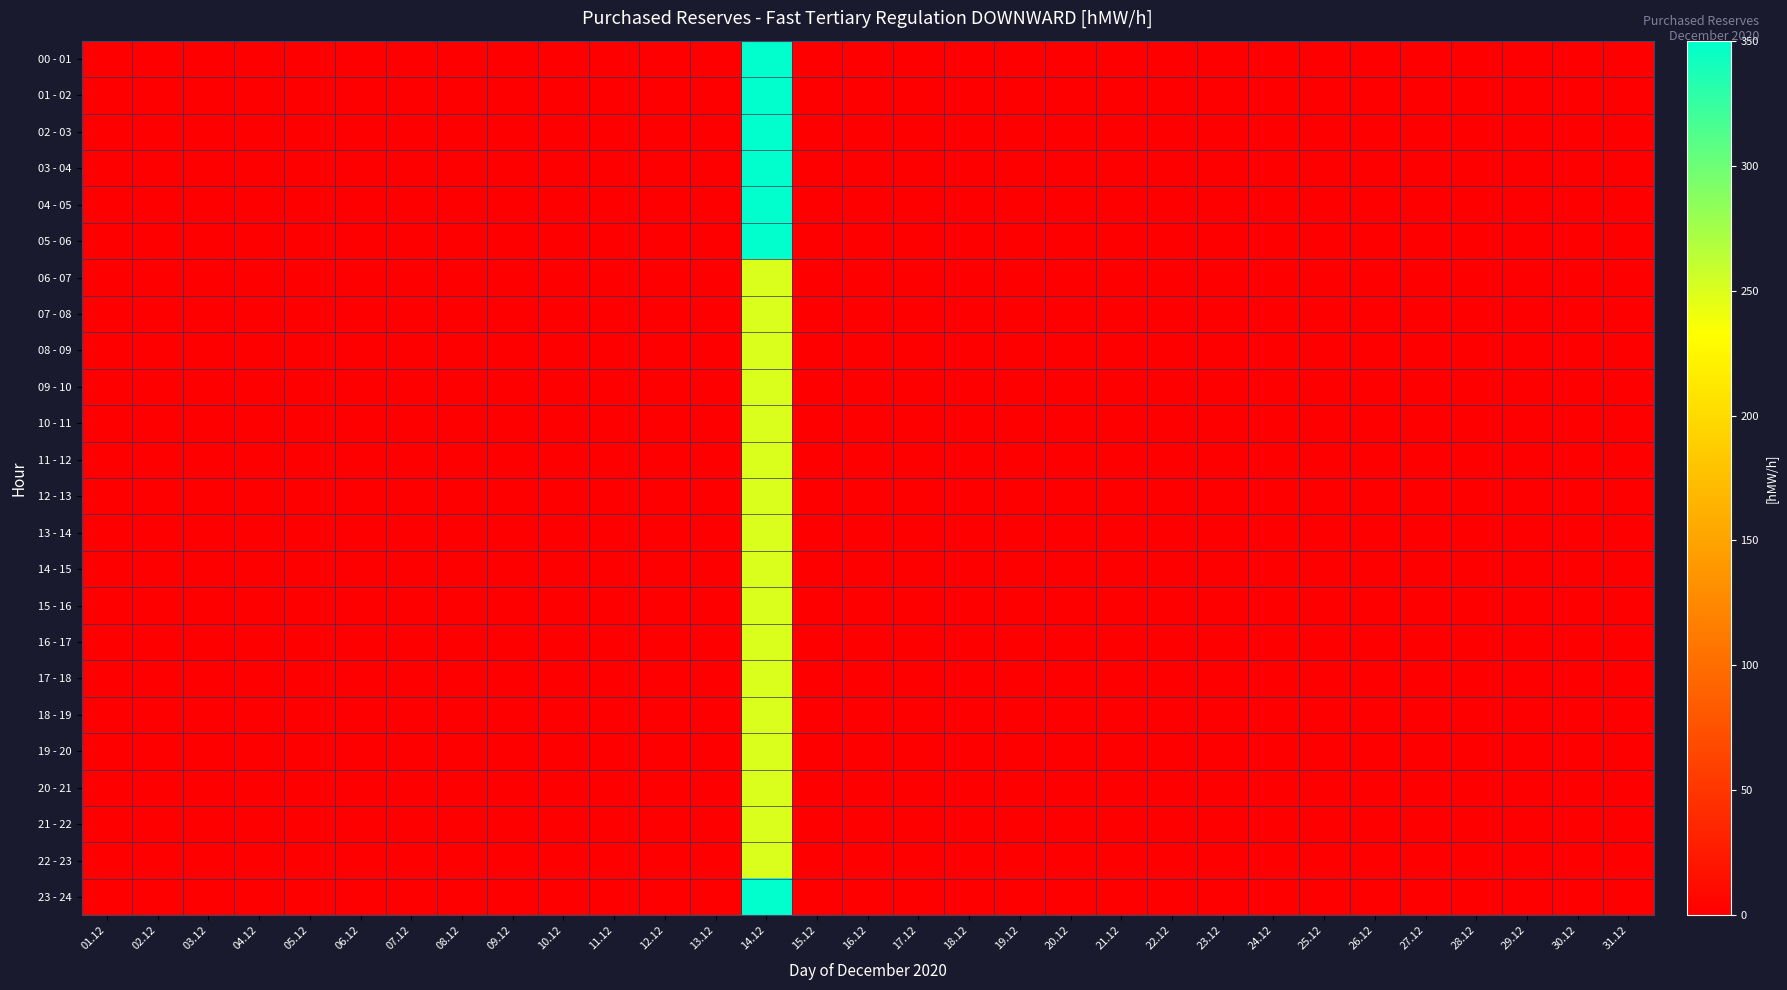

Reading left to right, transcribe all the data shown in this chart.

00 - 01: 01.12=0	02.12=0	03.12=0	04.12=0	05.12=0	06.12=0	07.12=0	08.12=0	09.12=0	10.12=0	11.12=0	12.12=0	13.12=0	14.12=350	15.12=0	16.12=0	17.12=0	18.12=0	19.12=0	20.12=0	21.12=0	22.12=0	23.12=0	24.12=0	25.12=0	26.12=0	27.12=0	28.12=0	29.12=0	30.12=0	31.12=0
01 - 02: 01.12=0	02.12=0	03.12=0	04.12=0	05.12=0	06.12=0	07.12=0	08.12=0	09.12=0	10.12=0	11.12=0	12.12=0	13.12=0	14.12=350	15.12=0	16.12=0	17.12=0	18.12=0	19.12=0	20.12=0	21.12=0	22.12=0	23.12=0	24.12=0	25.12=0	26.12=0	27.12=0	28.12=0	29.12=0	30.12=0	31.12=0
02 - 03: 01.12=0	02.12=0	03.12=0	04.12=0	05.12=0	06.12=0	07.12=0	08.12=0	09.12=0	10.12=0	11.12=0	12.12=0	13.12=0	14.12=350	15.12=0	16.12=0	17.12=0	18.12=0	19.12=0	20.12=0	21.12=0	22.12=0	23.12=0	24.12=0	25.12=0	26.12=0	27.12=0	28.12=0	29.12=0	30.12=0	31.12=0
03 - 04: 01.12=0	02.12=0	03.12=0	04.12=0	05.12=0	06.12=0	07.12=0	08.12=0	09.12=0	10.12=0	11.12=0	12.12=0	13.12=0	14.12=350	15.12=0	16.12=0	17.12=0	18.12=0	19.12=0	20.12=0	21.12=0	22.12=0	23.12=0	24.12=0	25.12=0	26.12=0	27.12=0	28.12=0	29.12=0	30.12=0	31.12=0
04 - 05: 01.12=0	02.12=0	03.12=0	04.12=0	05.12=0	06.12=0	07.12=0	08.12=0	09.12=0	10.12=0	11.12=0	12.12=0	13.12=0	14.12=350	15.12=0	16.12=0	17.12=0	18.12=0	19.12=0	20.12=0	21.12=0	22.12=0	23.12=0	24.12=0	25.12=0	26.12=0	27.12=0	28.12=0	29.12=0	30.12=0	31.12=0
05 - 06: 01.12=0	02.12=0	03.12=0	04.12=0	05.12=0	06.12=0	07.12=0	08.12=0	09.12=0	10.12=0	11.12=0	12.12=0	13.12=0	14.12=350	15.12=0	16.12=0	17.12=0	18.12=0	19.12=0	20.12=0	21.12=0	22.12=0	23.12=0	24.12=0	25.12=0	26.12=0	27.12=0	28.12=0	29.12=0	30.12=0	31.12=0
06 - 07: 01.12=0	02.12=0	03.12=0	04.12=0	05.12=0	06.12=0	07.12=0	08.12=0	09.12=0	10.12=0	11.12=0	12.12=0	13.12=0	14.12=250	15.12=0	16.12=0	17.12=0	18.12=0	19.12=0	20.12=0	21.12=0	22.12=0	23.12=0	24.12=0	25.12=0	26.12=0	27.12=0	28.12=0	29.12=0	30.12=0	31.12=0
07 - 08: 01.12=0	02.12=0	03.12=0	04.12=0	05.12=0	06.12=0	07.12=0	08.12=0	09.12=0	10.12=0	11.12=0	12.12=0	13.12=0	14.12=250	15.12=0	16.12=0	17.12=0	18.12=0	19.12=0	20.12=0	21.12=0	22.12=0	23.12=0	24.12=0	25.12=0	26.12=0	27.12=0	28.12=0	29.12=0	30.12=0	31.12=0
08 - 09: 01.12=0	02.12=0	03.12=0	04.12=0	05.12=0	06.12=0	07.12=0	08.12=0	09.12=0	10.12=0	11.12=0	12.12=0	13.12=0	14.12=250	15.12=0	16.12=0	17.12=0	18.12=0	19.12=0	20.12=0	21.12=0	22.12=0	23.12=0	24.12=0	25.12=0	26.12=0	27.12=0	28.12=0	29.12=0	30.12=0	31.12=0
09 - 10: 01.12=0	02.12=0	03.12=0	04.12=0	05.12=0	06.12=0	07.12=0	08.12=0	09.12=0	10.12=0	11.12=0	12.12=0	13.12=0	14.12=250	15.12=0	16.12=0	17.12=0	18.12=0	19.12=0	20.12=0	21.12=0	22.12=0	23.12=0	24.12=0	25.12=0	26.12=0	27.12=0	28.12=0	29.12=0	30.12=0	31.12=0
10 - 11: 01.12=0	02.12=0	03.12=0	04.12=0	05.12=0	06.12=0	07.12=0	08.12=0	09.12=0	10.12=0	11.12=0	12.12=0	13.12=0	14.12=250	15.12=0	16.12=0	17.12=0	18.12=0	19.12=0	20.12=0	21.12=0	22.12=0	23.12=0	24.12=0	25.12=0	26.12=0	27.12=0	28.12=0	29.12=0	30.12=0	31.12=0
11 - 12: 01.12=0	02.12=0	03.12=0	04.12=0	05.12=0	06.12=0	07.12=0	08.12=0	09.12=0	10.12=0	11.12=0	12.12=0	13.12=0	14.12=250	15.12=0	16.12=0	17.12=0	18.12=0	19.12=0	20.12=0	21.12=0	22.12=0	23.12=0	24.12=0	25.12=0	26.12=0	27.12=0	28.12=0	29.12=0	30.12=0	31.12=0
12 - 13: 01.12=0	02.12=0	03.12=0	04.12=0	05.12=0	06.12=0	07.12=0	08.12=0	09.12=0	10.12=0	11.12=0	12.12=0	13.12=0	14.12=250	15.12=0	16.12=0	17.12=0	18.12=0	19.12=0	20.12=0	21.12=0	22.12=0	23.12=0	24.12=0	25.12=0	26.12=0	27.12=0	28.12=0	29.12=0	30.12=0	31.12=0
13 - 14: 01.12=0	02.12=0	03.12=0	04.12=0	05.12=0	06.12=0	07.12=0	08.12=0	09.12=0	10.12=0	11.12=0	12.12=0	13.12=0	14.12=250	15.12=0	16.12=0	17.12=0	18.12=0	19.12=0	20.12=0	21.12=0	22.12=0	23.12=0	24.12=0	25.12=0	26.12=0	27.12=0	28.12=0	29.12=0	30.12=0	31.12=0
14 - 15: 01.12=0	02.12=0	03.12=0	04.12=0	05.12=0	06.12=0	07.12=0	08.12=0	09.12=0	10.12=0	11.12=0	12.12=0	13.12=0	14.12=250	15.12=0	16.12=0	17.12=0	18.12=0	19.12=0	20.12=0	21.12=0	22.12=0	23.12=0	24.12=0	25.12=0	26.12=0	27.12=0	28.12=0	29.12=0	30.12=0	31.12=0
15 - 16: 01.12=0	02.12=0	03.12=0	04.12=0	05.12=0	06.12=0	07.12=0	08.12=0	09.12=0	10.12=0	11.12=0	12.12=0	13.12=0	14.12=250	15.12=0	16.12=0	17.12=0	18.12=0	19.12=0	20.12=0	21.12=0	22.12=0	23.12=0	24.12=0	25.12=0	26.12=0	27.12=0	28.12=0	29.12=0	30.12=0	31.12=0
16 - 17: 01.12=0	02.12=0	03.12=0	04.12=0	05.12=0	06.12=0	07.12=0	08.12=0	09.12=0	10.12=0	11.12=0	12.12=0	13.12=0	14.12=250	15.12=0	16.12=0	17.12=0	18.12=0	19.12=0	20.12=0	21.12=0	22.12=0	23.12=0	24.12=0	25.12=0	26.12=0	27.12=0	28.12=0	29.12=0	30.12=0	31.12=0
17 - 18: 01.12=0	02.12=0	03.12=0	04.12=0	05.12=0	06.12=0	07.12=0	08.12=0	09.12=0	10.12=0	11.12=0	12.12=0	13.12=0	14.12=250	15.12=0	16.12=0	17.12=0	18.12=0	19.12=0	20.12=0	21.12=0	22.12=0	23.12=0	24.12=0	25.12=0	26.12=0	27.12=0	28.12=0	29.12=0	30.12=0	31.12=0
18 - 19: 01.12=0	02.12=0	03.12=0	04.12=0	05.12=0	06.12=0	07.12=0	08.12=0	09.12=0	10.12=0	11.12=0	12.12=0	13.12=0	14.12=250	15.12=0	16.12=0	17.12=0	18.12=0	19.12=0	20.12=0	21.12=0	22.12=0	23.12=0	24.12=0	25.12=0	26.12=0	27.12=0	28.12=0	29.12=0	30.12=0	31.12=0
19 - 20: 01.12=0	02.12=0	03.12=0	04.12=0	05.12=0	06.12=0	07.12=0	08.12=0	09.12=0	10.12=0	11.12=0	12.12=0	13.12=0	14.12=250	15.12=0	16.12=0	17.12=0	18.12=0	19.12=0	20.12=0	21.12=0	22.12=0	23.12=0	24.12=0	25.12=0	26.12=0	27.12=0	28.12=0	29.12=0	30.12=0	31.12=0
20 - 21: 01.12=0	02.12=0	03.12=0	04.12=0	05.12=0	06.12=0	07.12=0	08.12=0	09.12=0	10.12=0	11.12=0	12.12=0	13.12=0	14.12=250	15.12=0	16.12=0	17.12=0	18.12=0	19.12=0	20.12=0	21.12=0	22.12=0	23.12=0	24.12=0	25.12=0	26.12=0	27.12=0	28.12=0	29.12=0	30.12=0	31.12=0
21 - 22: 01.12=0	02.12=0	03.12=0	04.12=0	05.12=0	06.12=0	07.12=0	08.12=0	09.12=0	10.12=0	11.12=0	12.12=0	13.12=0	14.12=250	15.12=0	16.12=0	17.12=0	18.12=0	19.12=0	20.12=0	21.12=0	22.12=0	23.12=0	24.12=0	25.12=0	26.12=0	27.12=0	28.12=0	29.12=0	30.12=0	31.12=0
22 - 23: 01.12=0	02.12=0	03.12=0	04.12=0	05.12=0	06.12=0	07.12=0	08.12=0	09.12=0	10.12=0	11.12=0	12.12=0	13.12=0	14.12=250	15.12=0	16.12=0	17.12=0	18.12=0	19.12=0	20.12=0	21.12=0	22.12=0	23.12=0	24.12=0	25.12=0	26.12=0	27.12=0	28.12=0	29.12=0	30.12=0	31.12=0
23 - 24: 01.12=0	02.12=0	03.12=0	04.12=0	05.12=0	06.12=0	07.12=0	08.12=0	09.12=0	10.12=0	11.12=0	12.12=0	13.12=0	14.12=350	15.12=0	16.12=0	17.12=0	18.12=0	19.12=0	20.12=0	21.12=0	22.12=0	23.12=0	24.12=0	25.12=0	26.12=0	27.12=0	28.12=0	29.12=0	30.12=0	31.12=0